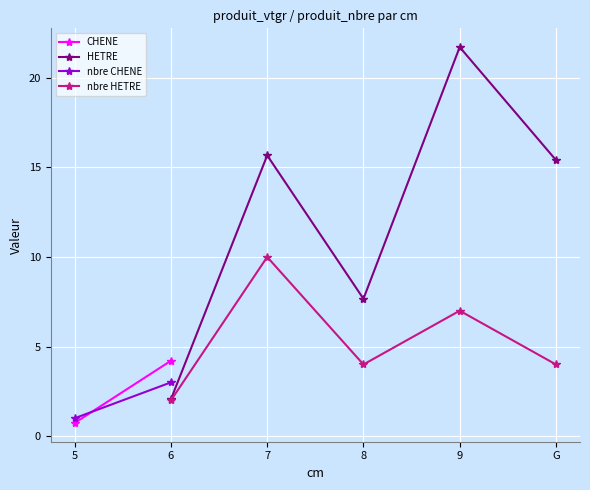

Where is the first local maximum for HETRE?

7